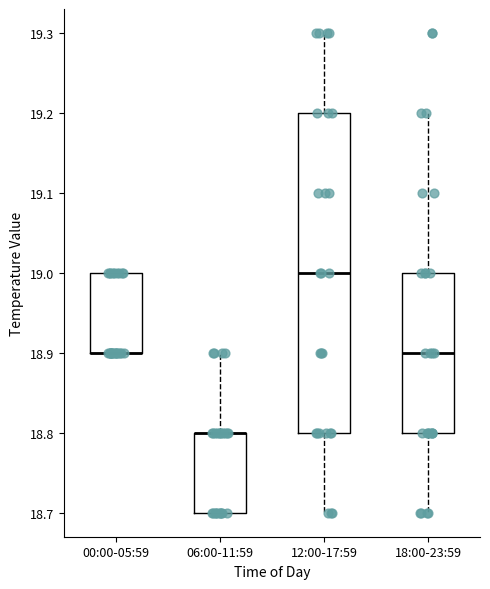

Reading left to right, transcribe this box plot: for each box, give where its median line is, the range the box spans, and where its two whiskers end, as read against the y-axis. The values are not printed on the chart, so give them approximately, as read against the axis.

00:00-05:59: median 18.9 (drawn on the box's lower edge), box 18.9 to 19.0, whiskers 18.9 to 19.0
06:00-11:59: median 18.8 (drawn on the box's upper edge), box 18.7 to 18.8, whiskers 18.7 to 18.9
12:00-17:59: median 19.0, box 18.8 to 19.2, whiskers 18.7 to 19.3
18:00-23:59: median 18.9, box 18.8 to 19.0, whiskers 18.7 to 19.2